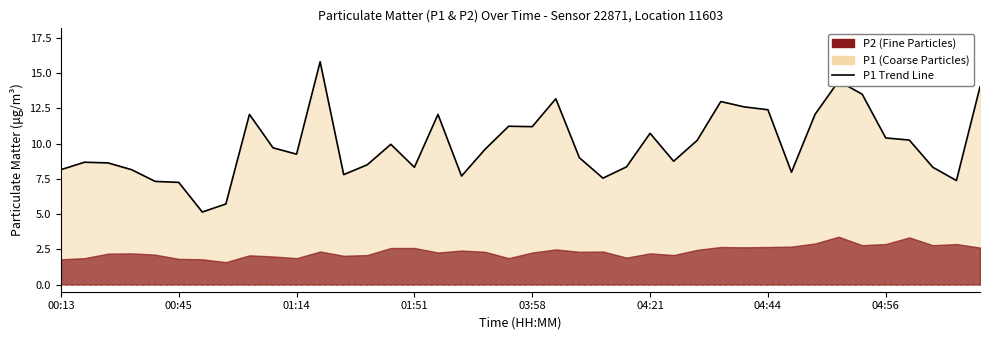

How many data points are above 9?

21